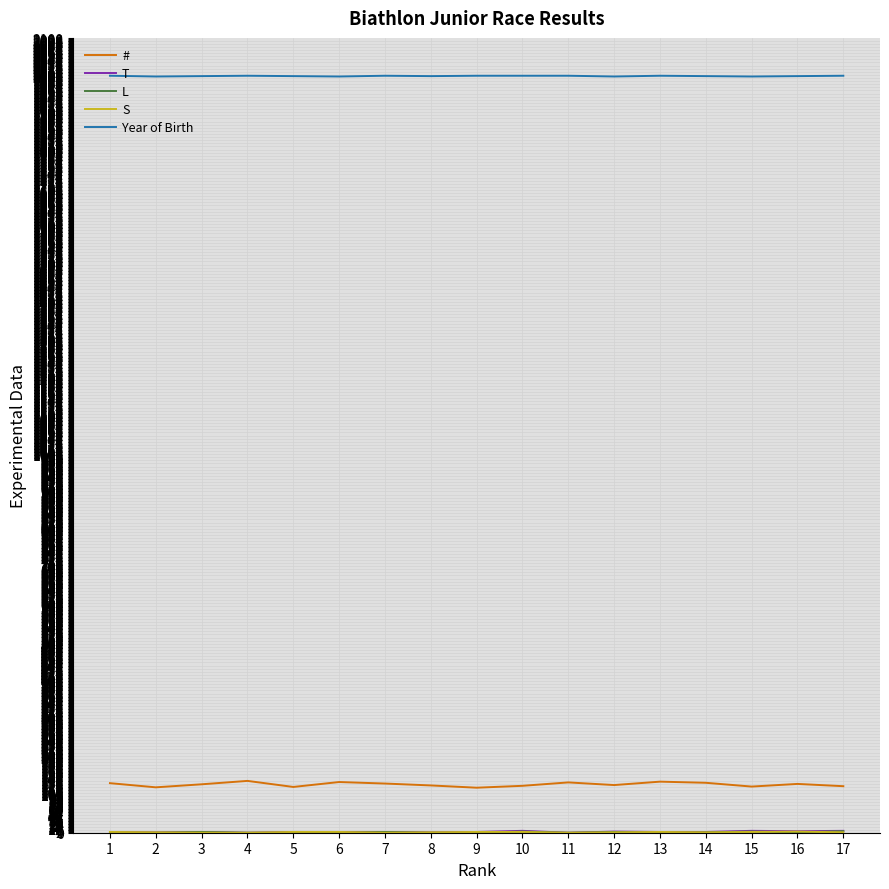

What is the maximum value for Year of Birth?

2001